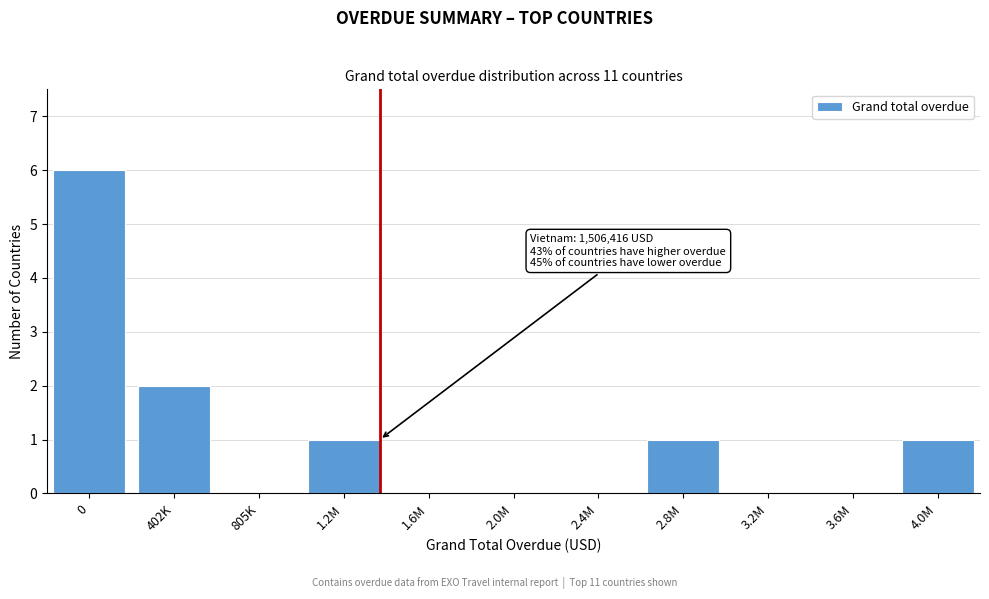

Reading left to right, transcribe all the data shown in this chart.

0=6	402K=2	805K=0	1.2M=1	1.6M=0	2.0M=0	2.4M=0	2.8M=1	3.2M=0	3.6M=0	4.0M=1